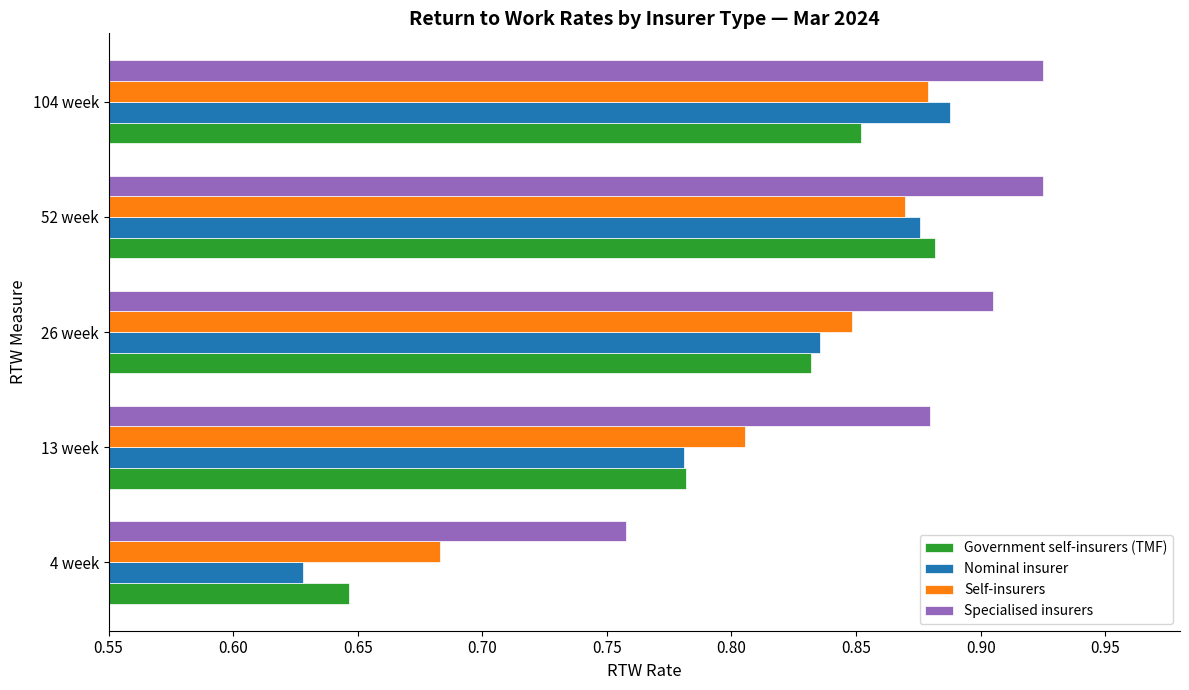

Which series has the largest range (max minus min)?

Nominal insurer